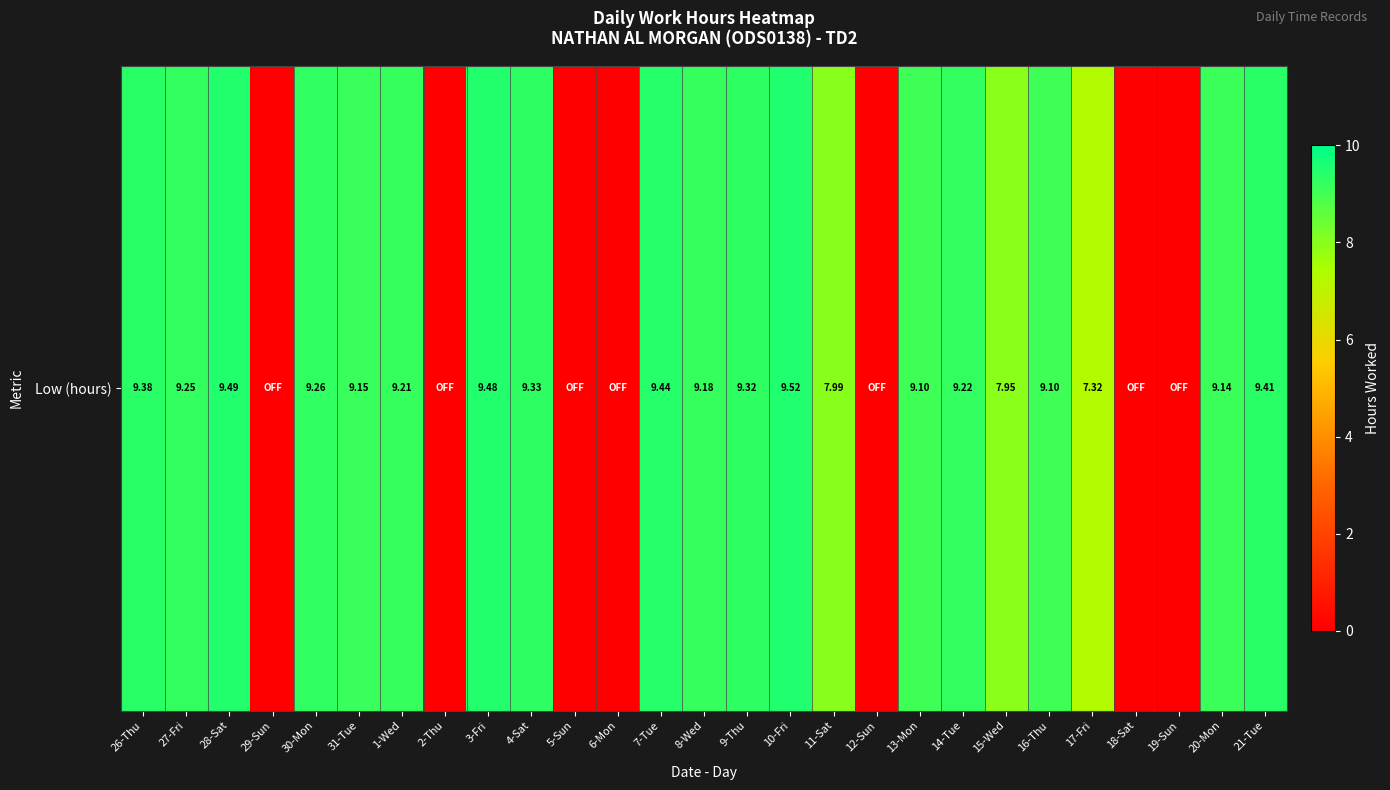

What is the change in value from 3-Fri to 21-Tue?

-0.1